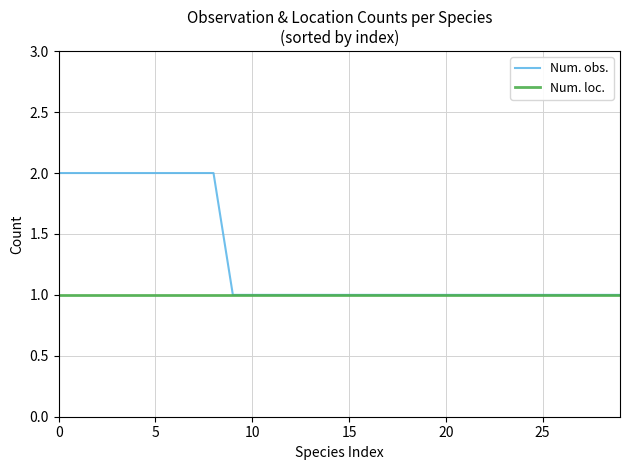

Which series has the largest total across all categories?

Num. obs.